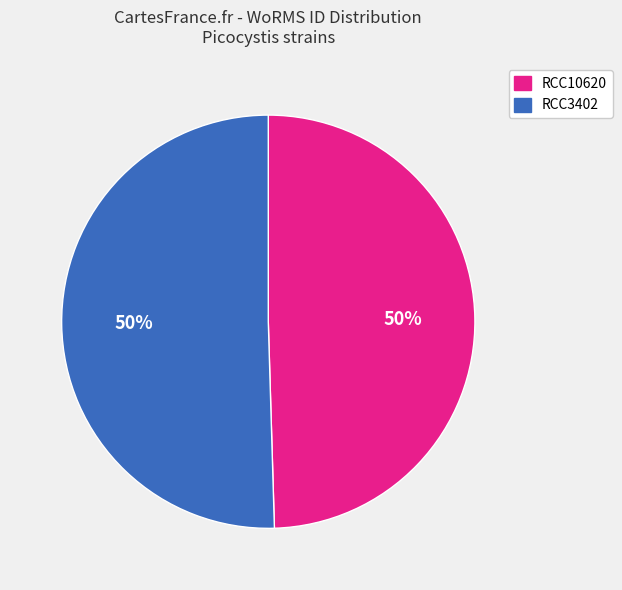

How many segments does this pie chart have?

2